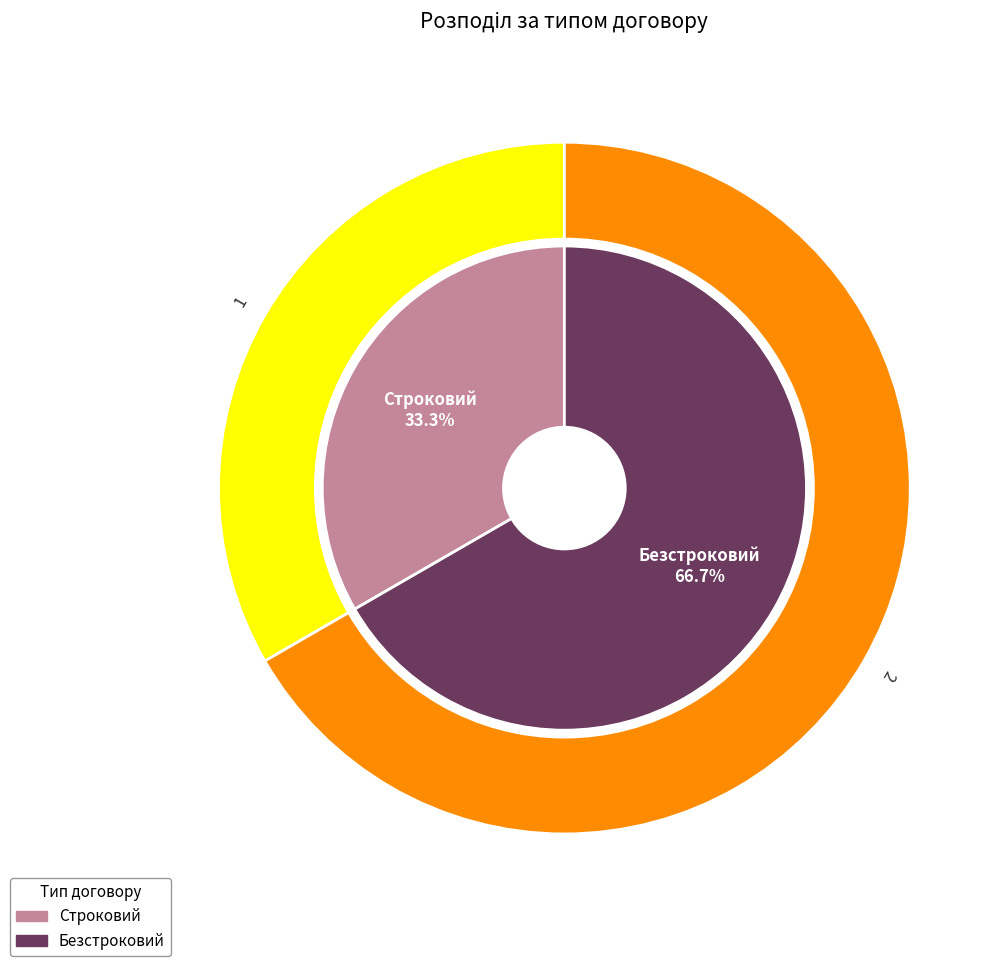

What percentage is the Строковий slice, to the nearest percent?

33%